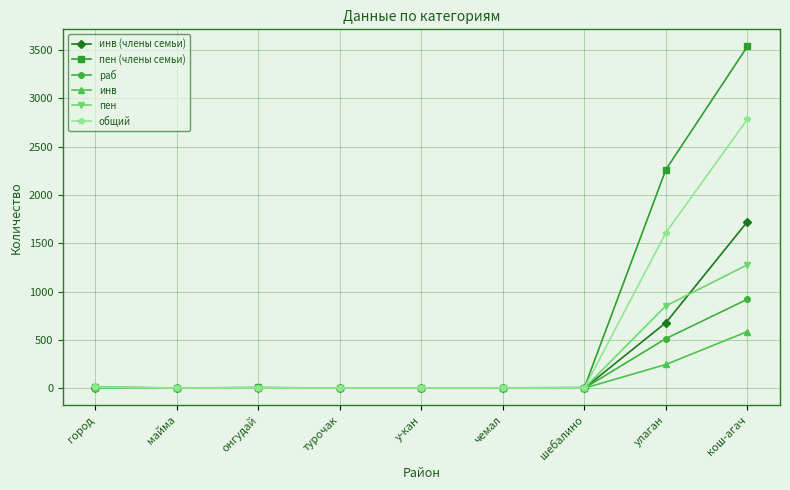

Is it true that общий equals 2783 at кош-агач?

True